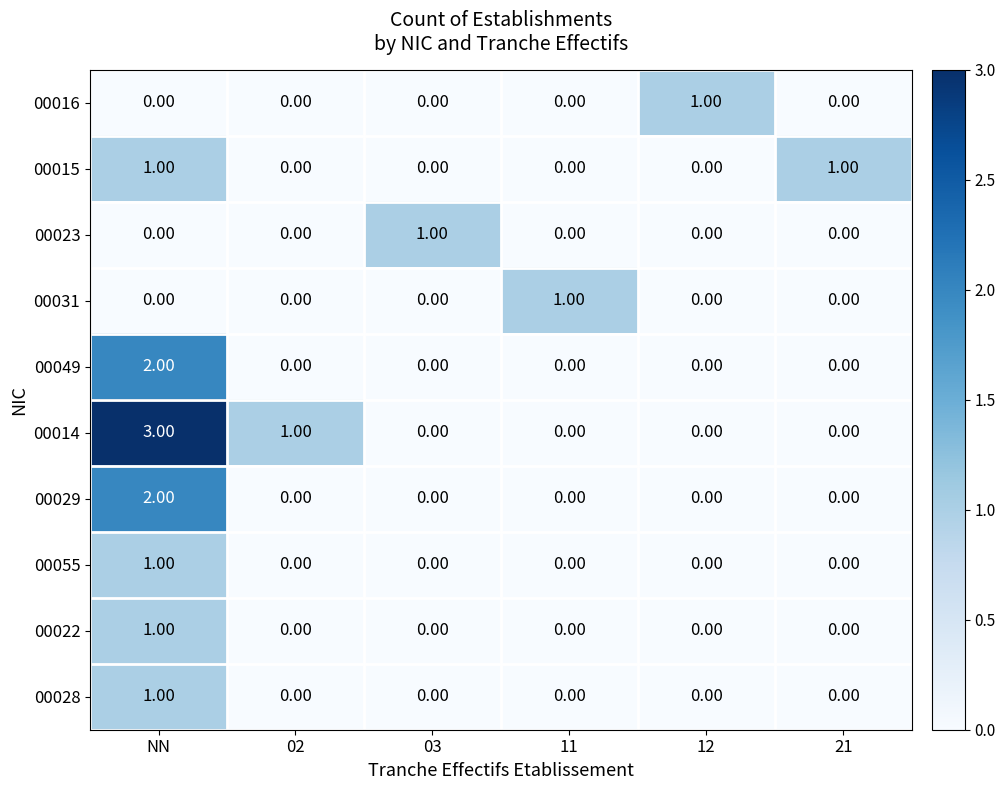

At which category is the sum across all series the highest?

NN